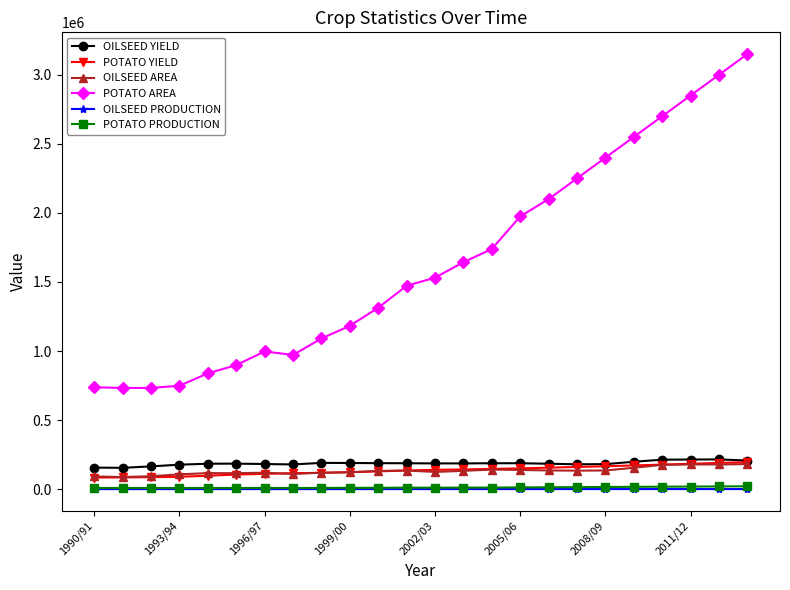

Which series has the largest range (max minus min)?

POTATO AREA